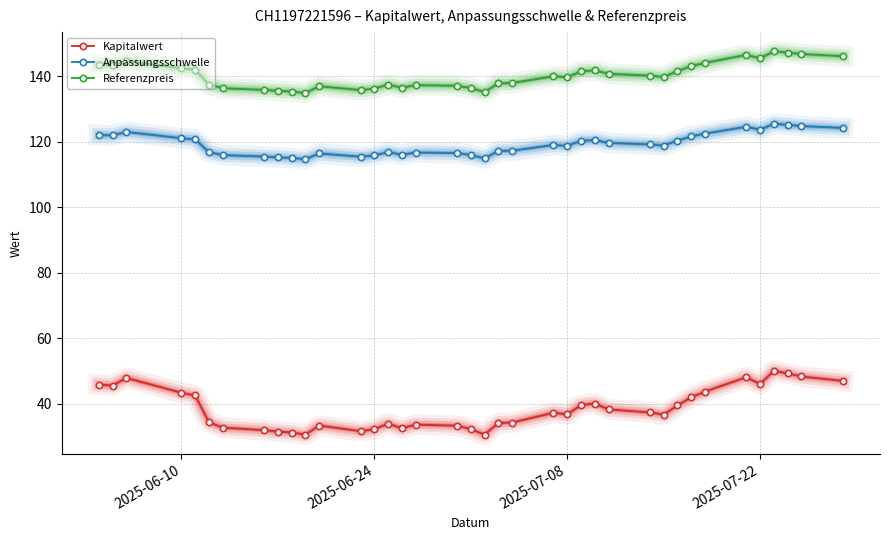

At how many categories does at least one series exceed 124?

38